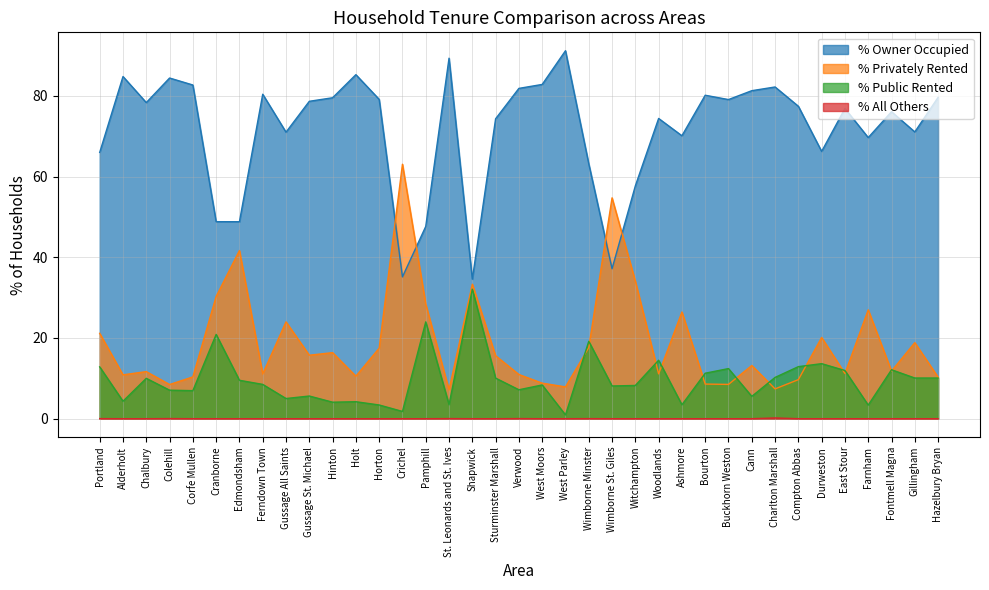

What is the greatest value displayed?

91.2